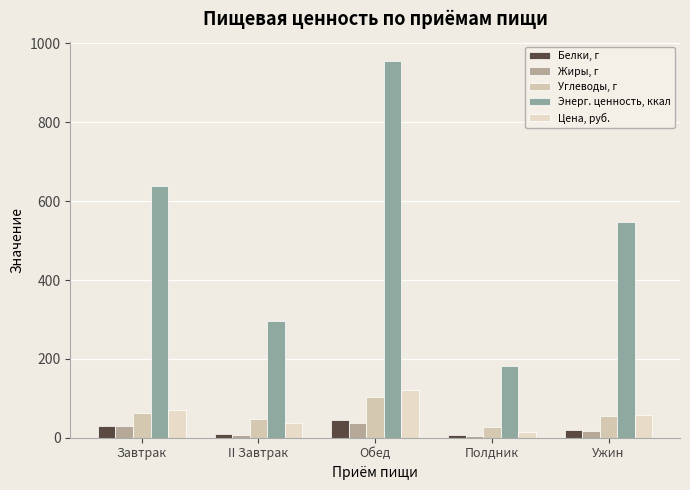

Which series has the largest total across all categories?

Энерг. ценность, ккал